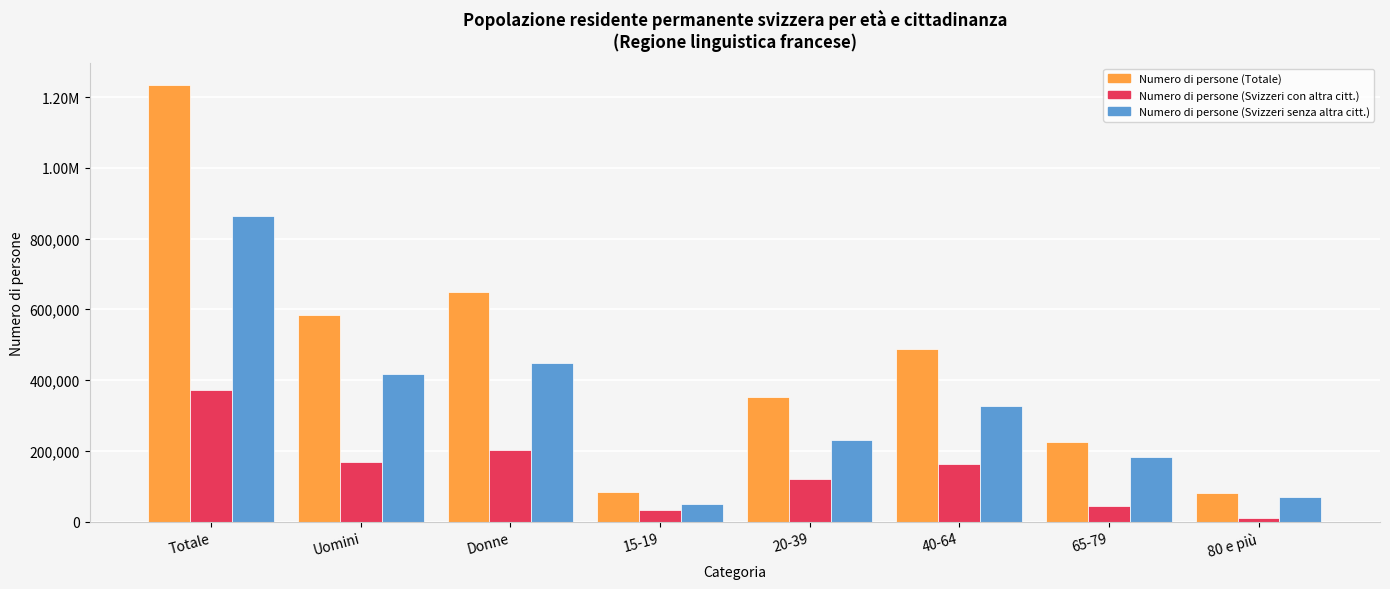

What is the maximum value for Numero di persone (Svizzeri con altra citt.)?

370731.8